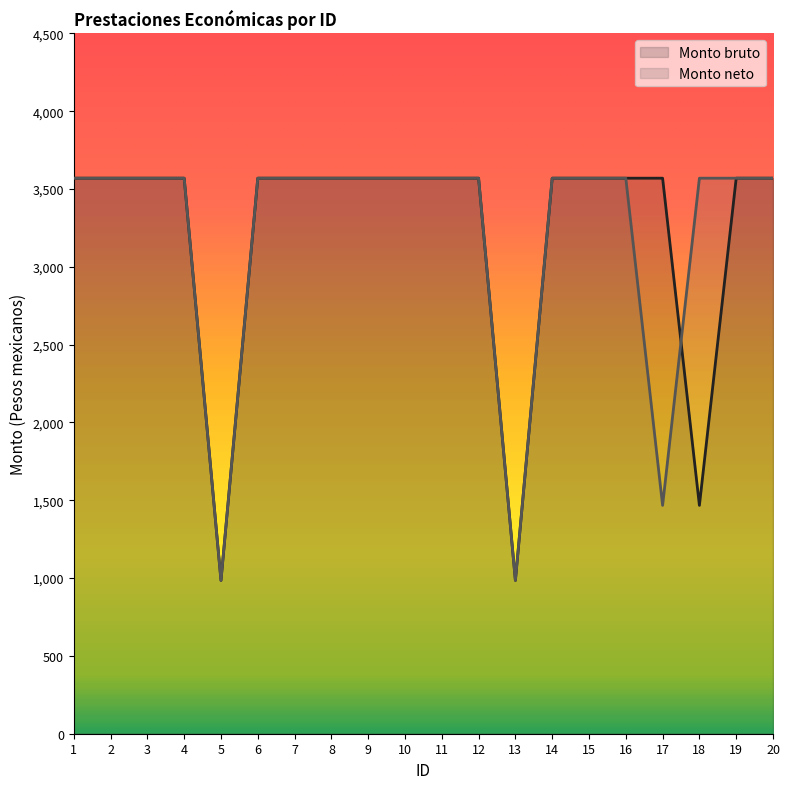

Rank the categories by Monto neto value from lowest to highest.

5, 13, 17, 1, 2, 3, 4, 6, 7, 8, 9, 10, 11, 12, 14, 15, 16, 18, 19, 20